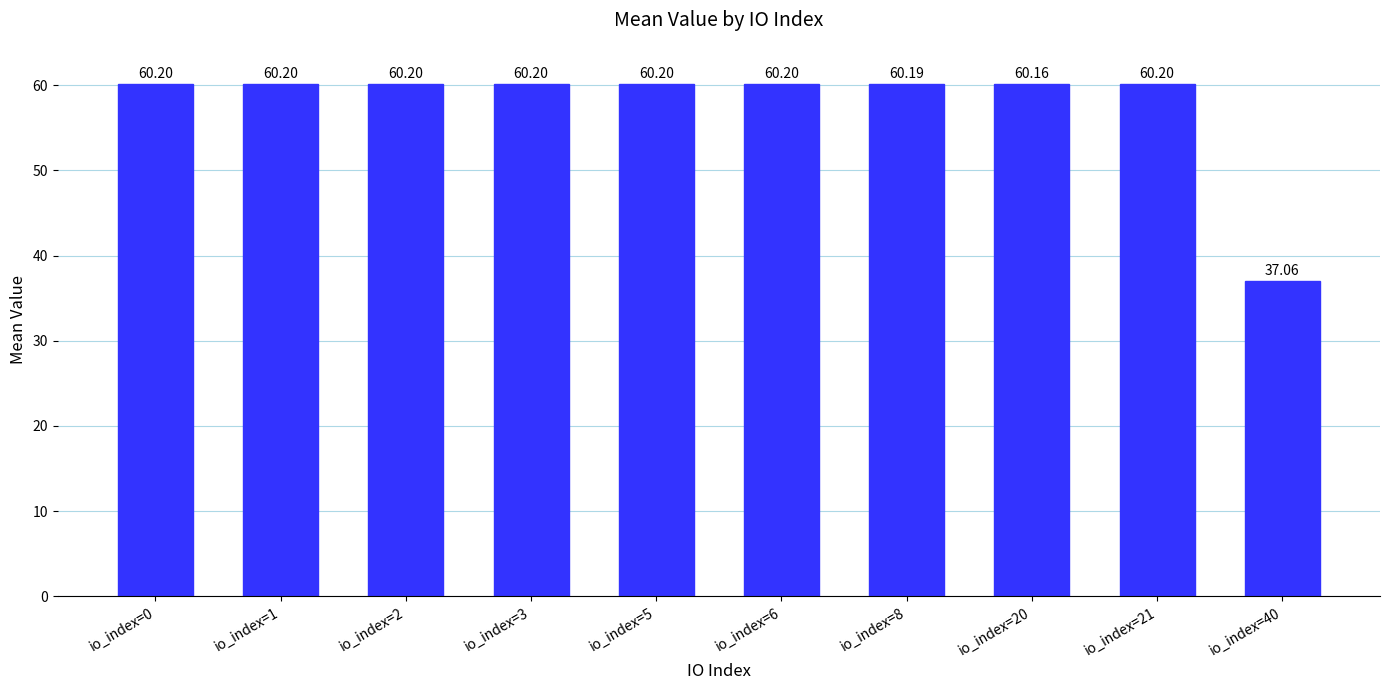

What is the value of the 7th bar from the left?

60.2